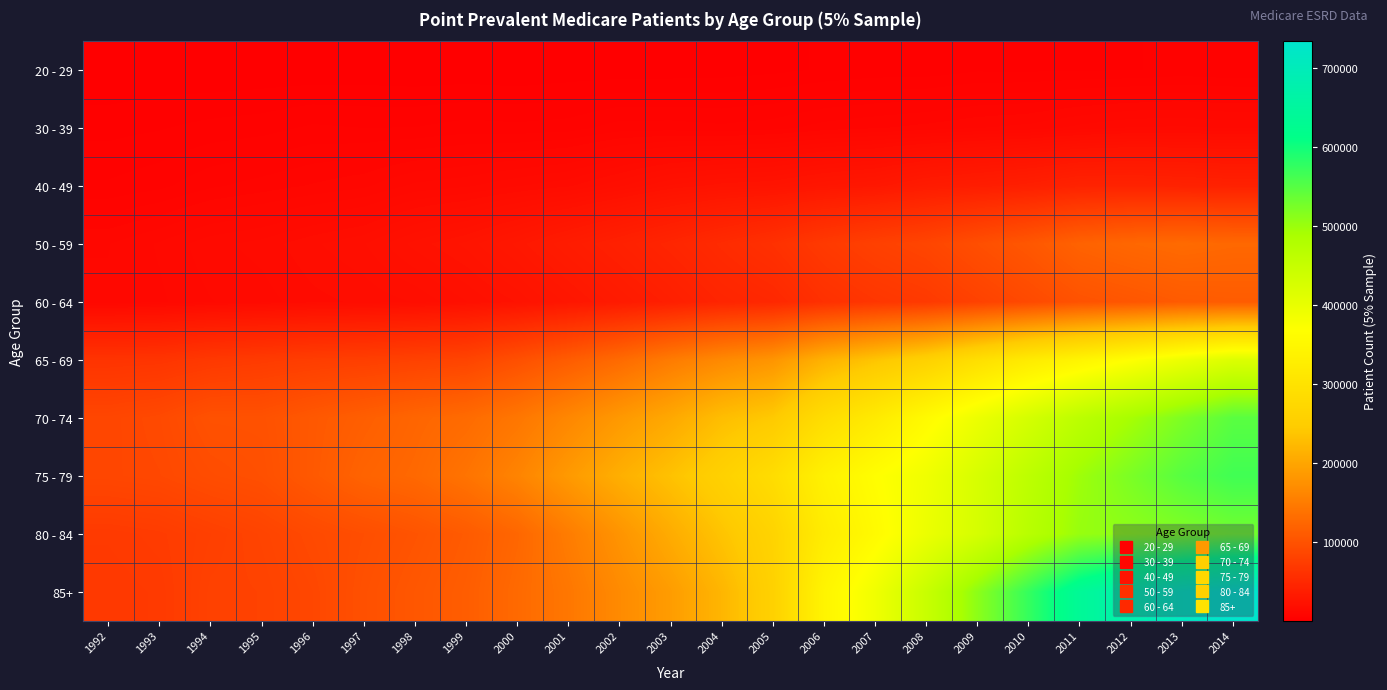

Between 2010 and 2011, which series saw the biggest shift?

85+